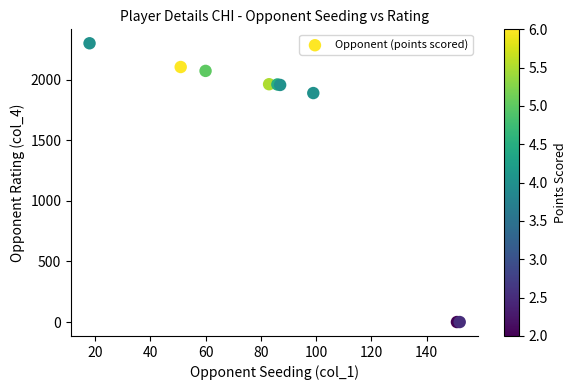

What Y value in the scatter plot is closest to 1150?

1890